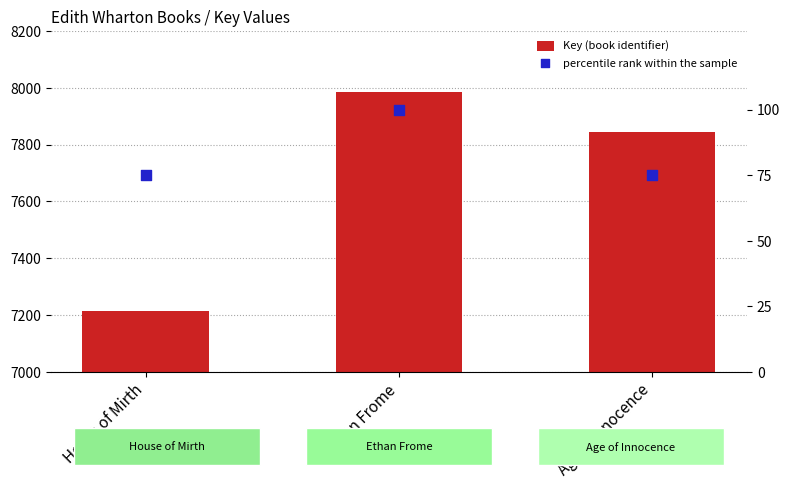

Is the value of percentile rank within the sample at Ethan Frome greater than the value of Key (book identifier) at House of Mirth?

No